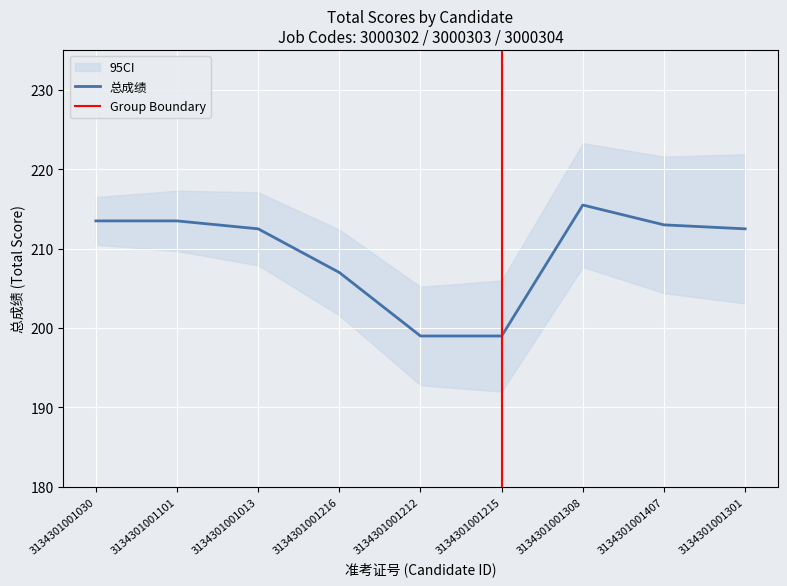

Is this an area chart (filled region under the line)?

No